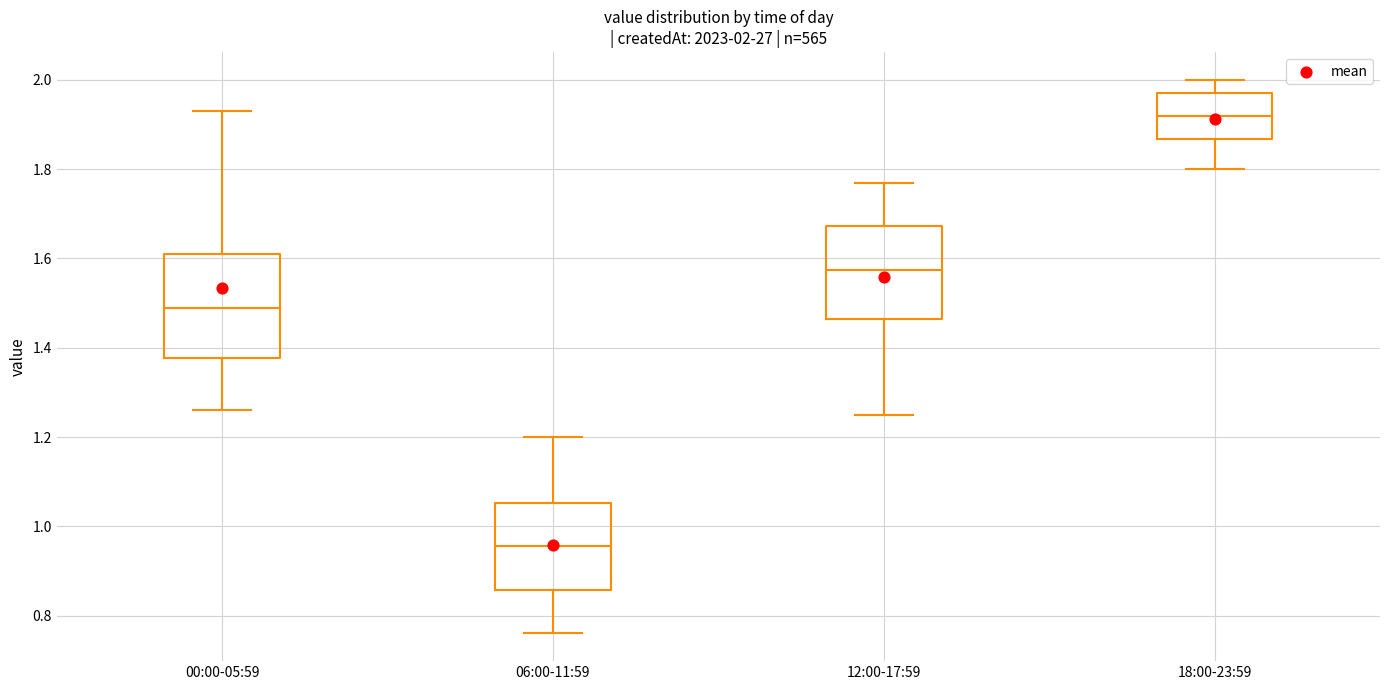

Which box's median line is the highest?

18:00-23:59